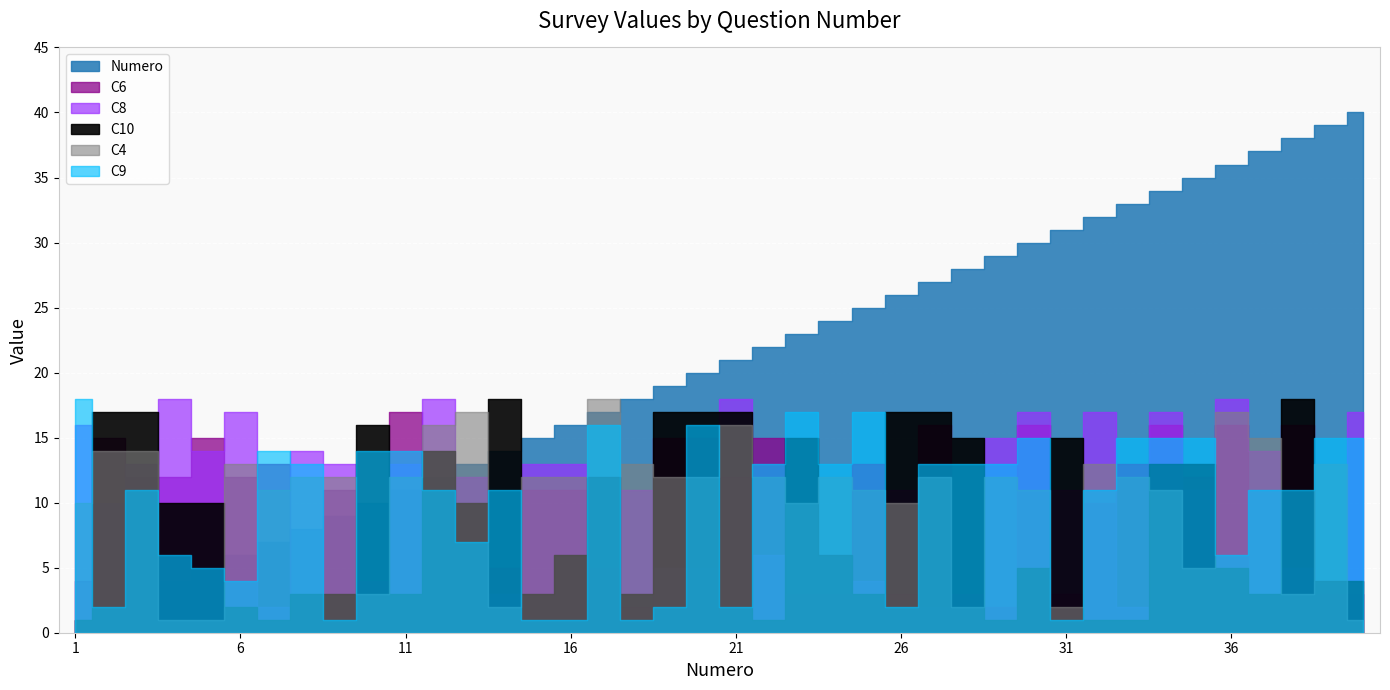

What is the approximate value of C10 at 4?

10